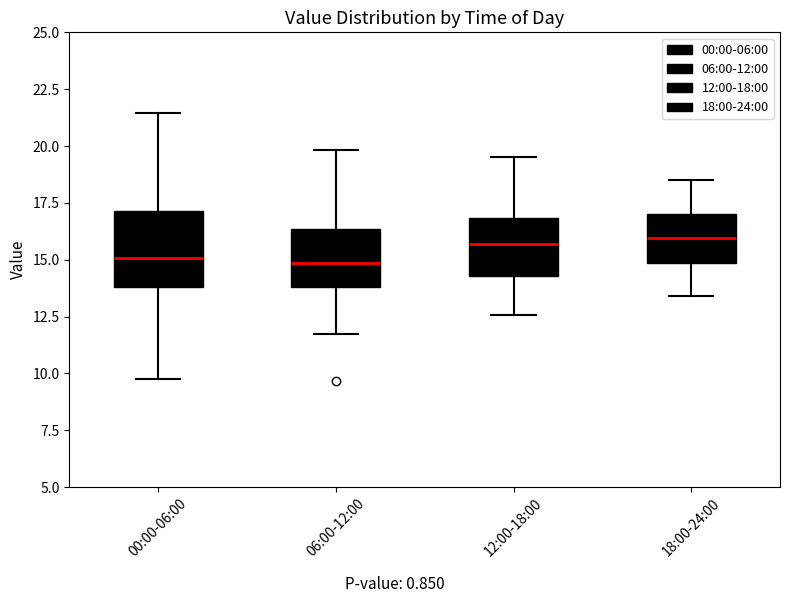

Reading left to right, read every box against the y-axis: the position of its median line, the range the box covers, and the ends of its whiskers. The values are not printed on the chart, so give them approximately, as read against the axis.

00:00-06:00: median 15.0, box 14.0 to 17.0, whiskers 10.0 to 21.5
06:00-12:00: median 15.0, box 14.0 to 16.5, whiskers 12.0 to 20.0
12:00-18:00: median 15.5, box 14.5 to 17.0, whiskers 12.5 to 19.5
18:00-24:00: median 16.0, box 15.0 to 17.0, whiskers 13.5 to 18.5